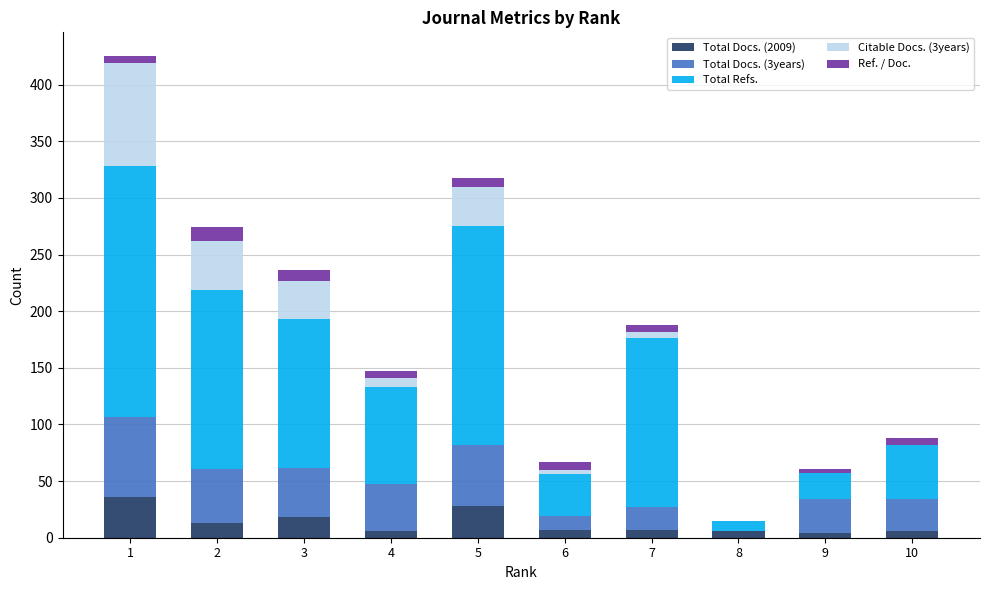

What is the total value across all series at 9?

61